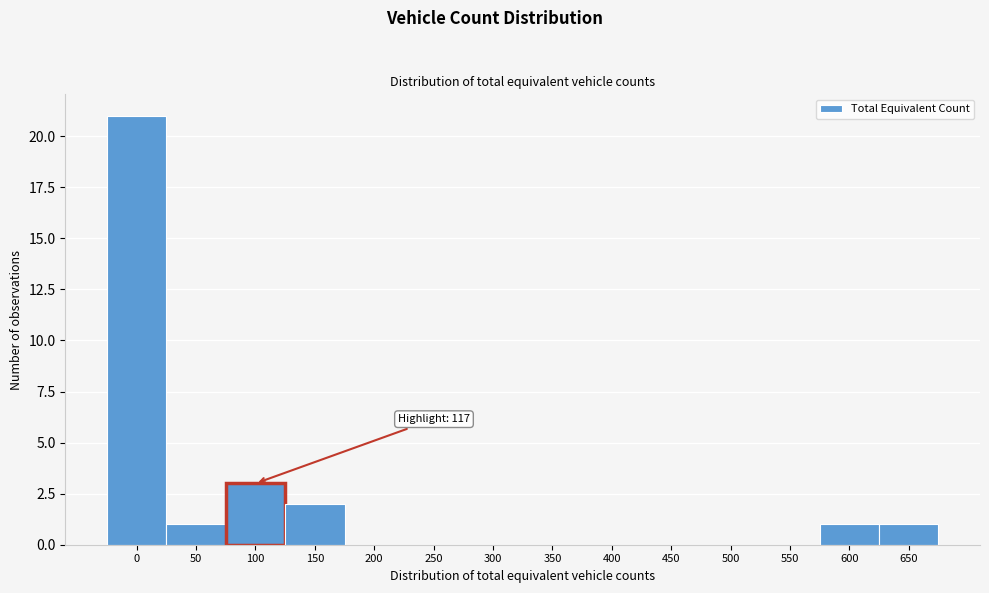

Reading left to right, transcribe all the data shown in this chart.

0=21	50=1	100=3	150=2	200=0	250=0	300=0	350=0	400=0	450=0	500=0	550=0	600=1	650=1